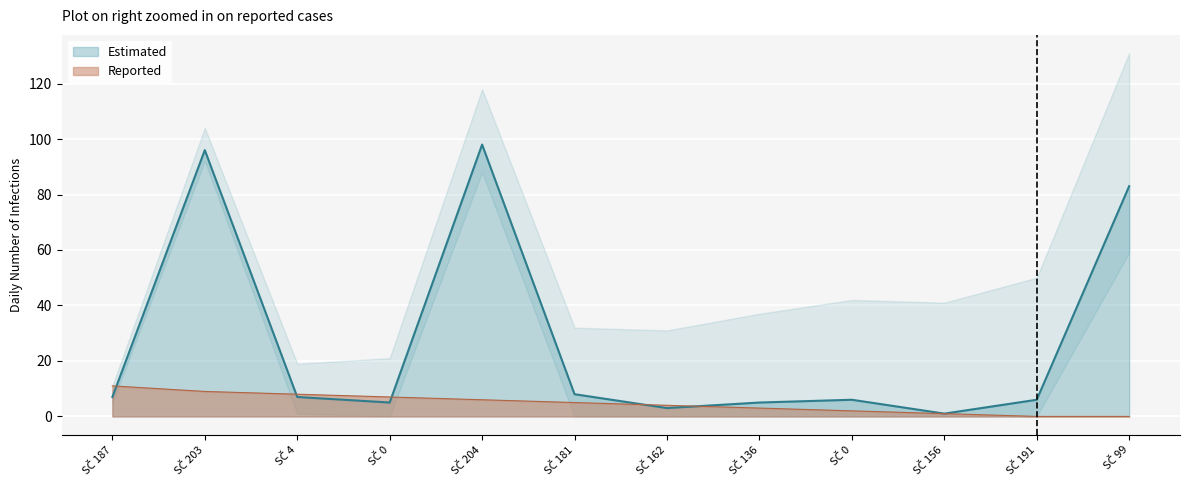

True or false: Pořadí has more than 0 points higher than both neighbors.

False